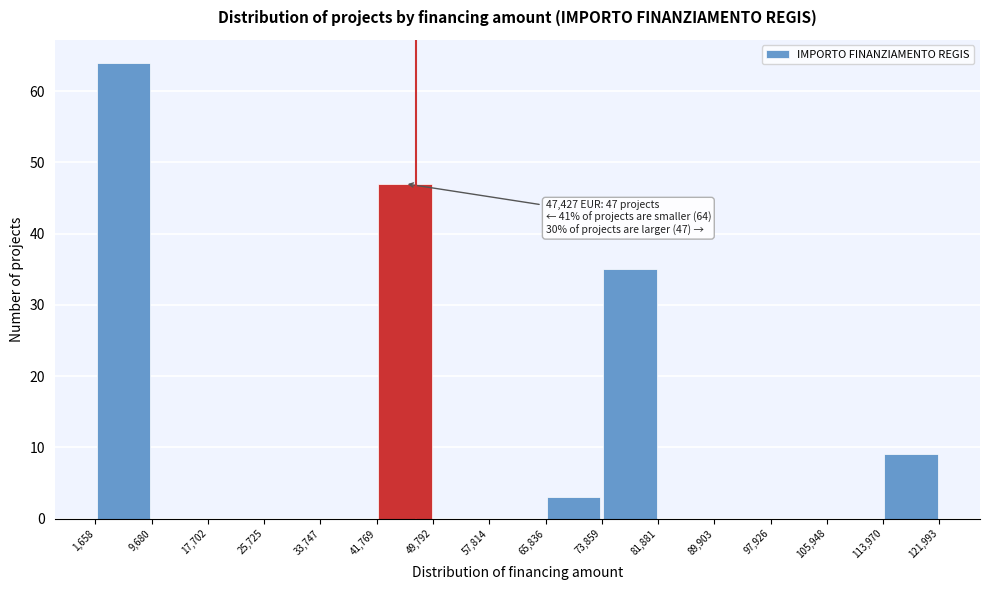

Over which range of the x-axis is the bar tallest?

1,658 to 9,680